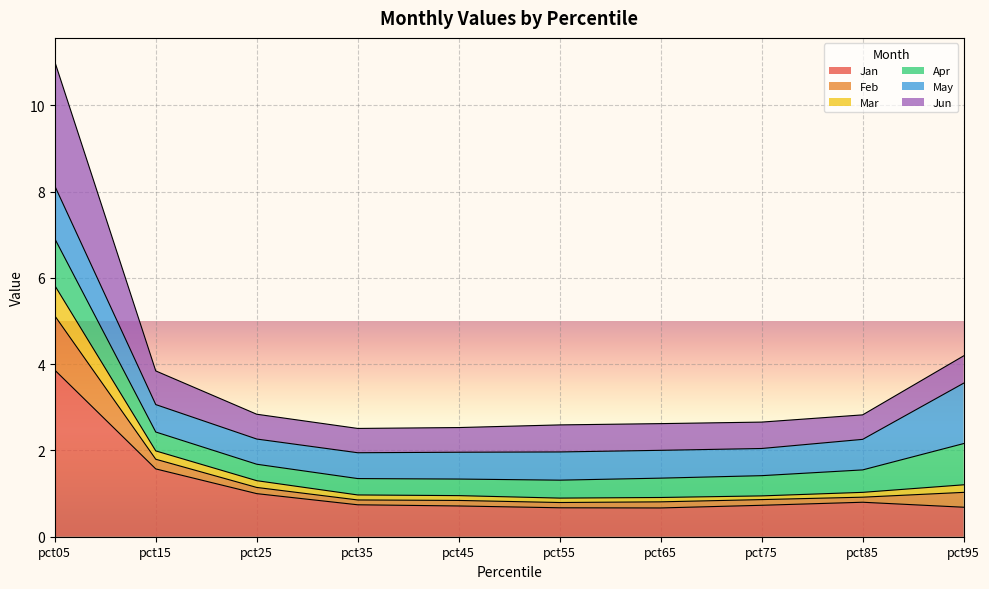

True or false: Jan has a value of 1.0 at pct25.

True